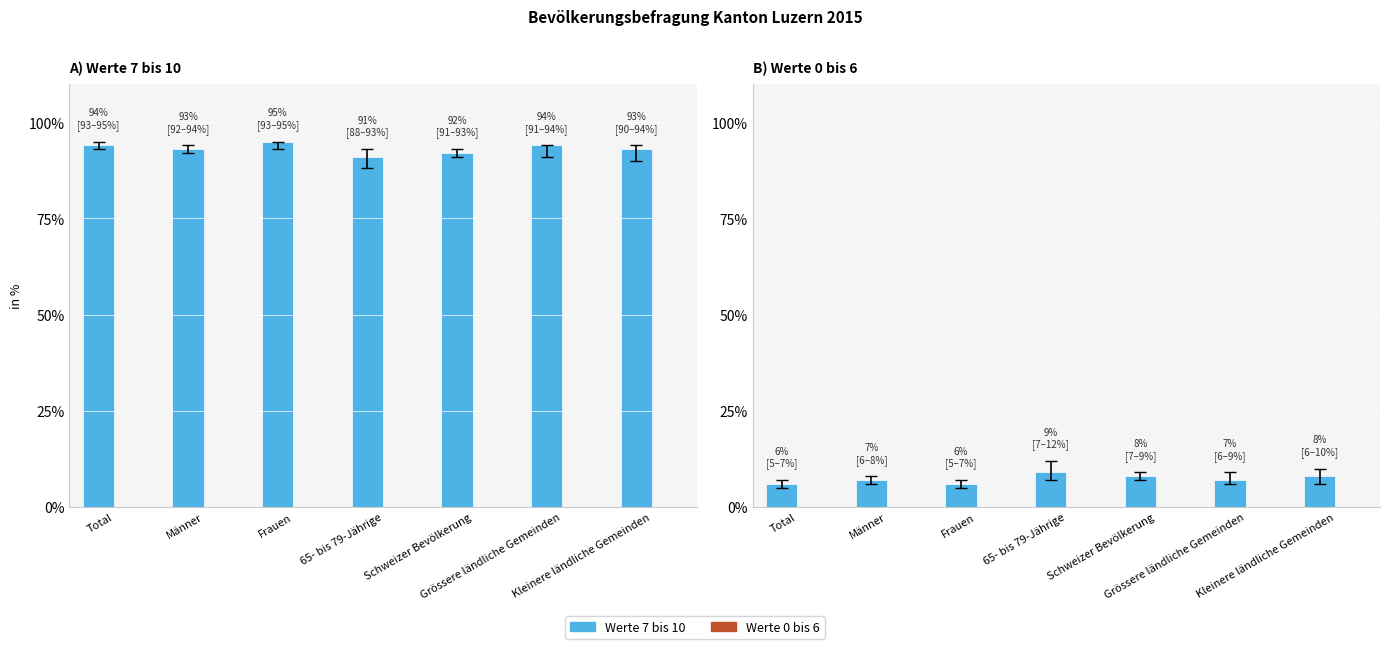

What is the label of the 5th bar from the right?

Frauen